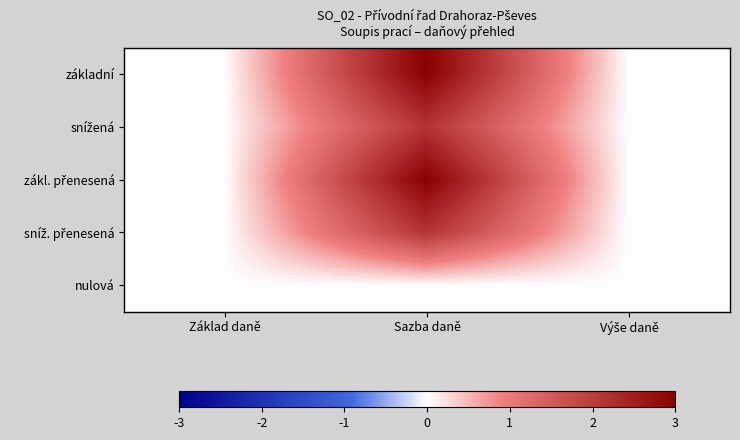

Which series has the largest range (max minus min)?

základní